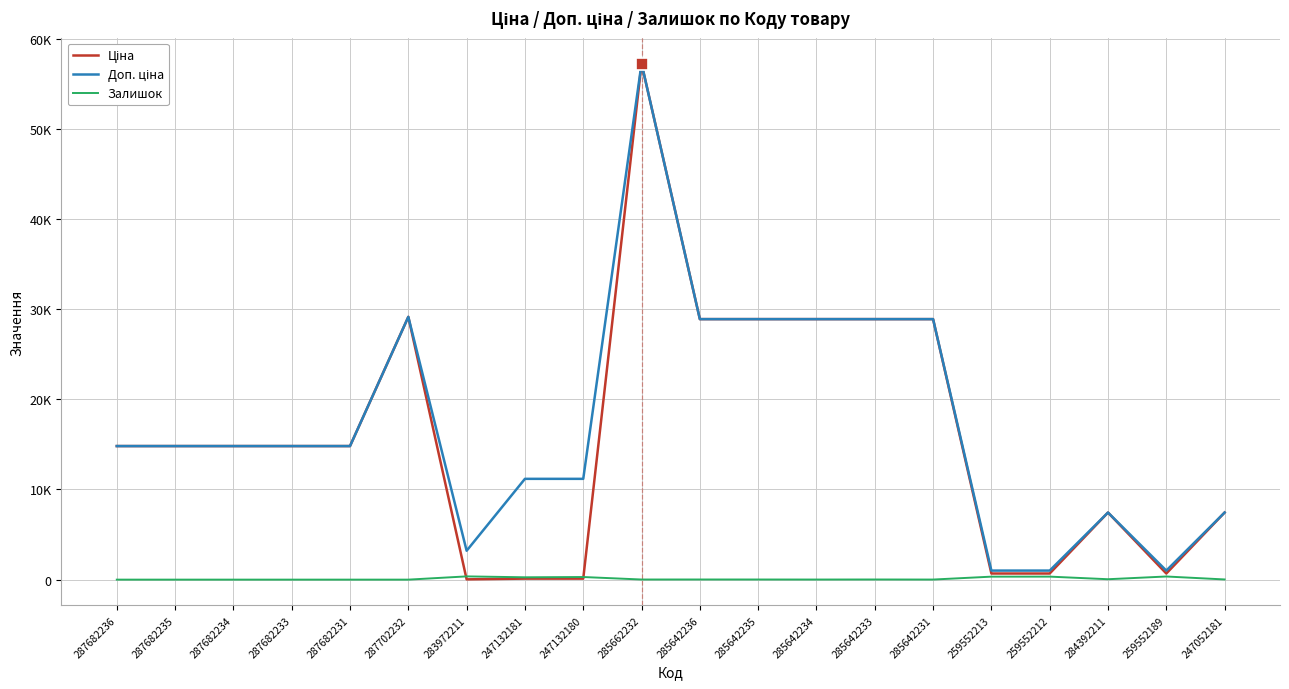

Rank the categories by Залишок value from lowest to highest.

287682236, 287682235, 287682234, 287682233, 287682231, 287702232, 285642231, 285642234, 285662232, 285642235, 285642236, 285642233, 247052181, 284392211, 247132181, 247132180, 259552213, 259552212, 259552189, 283972211